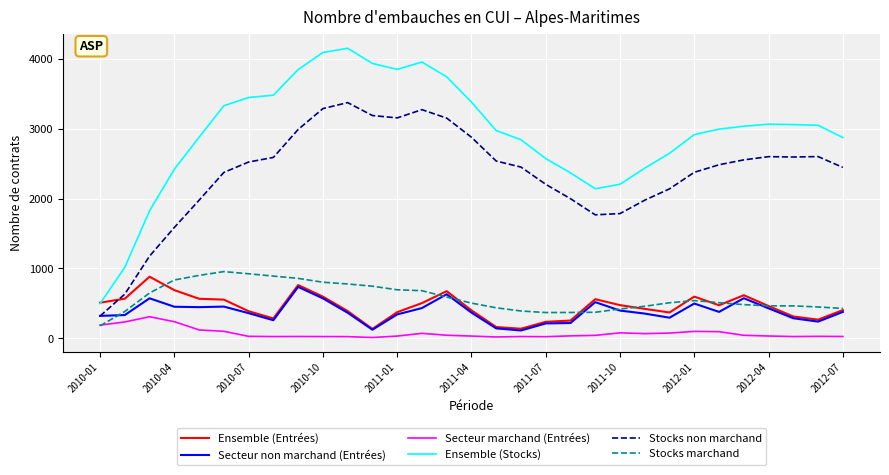

Which series has the largest total across all categories?

Ensemble (Stocks)